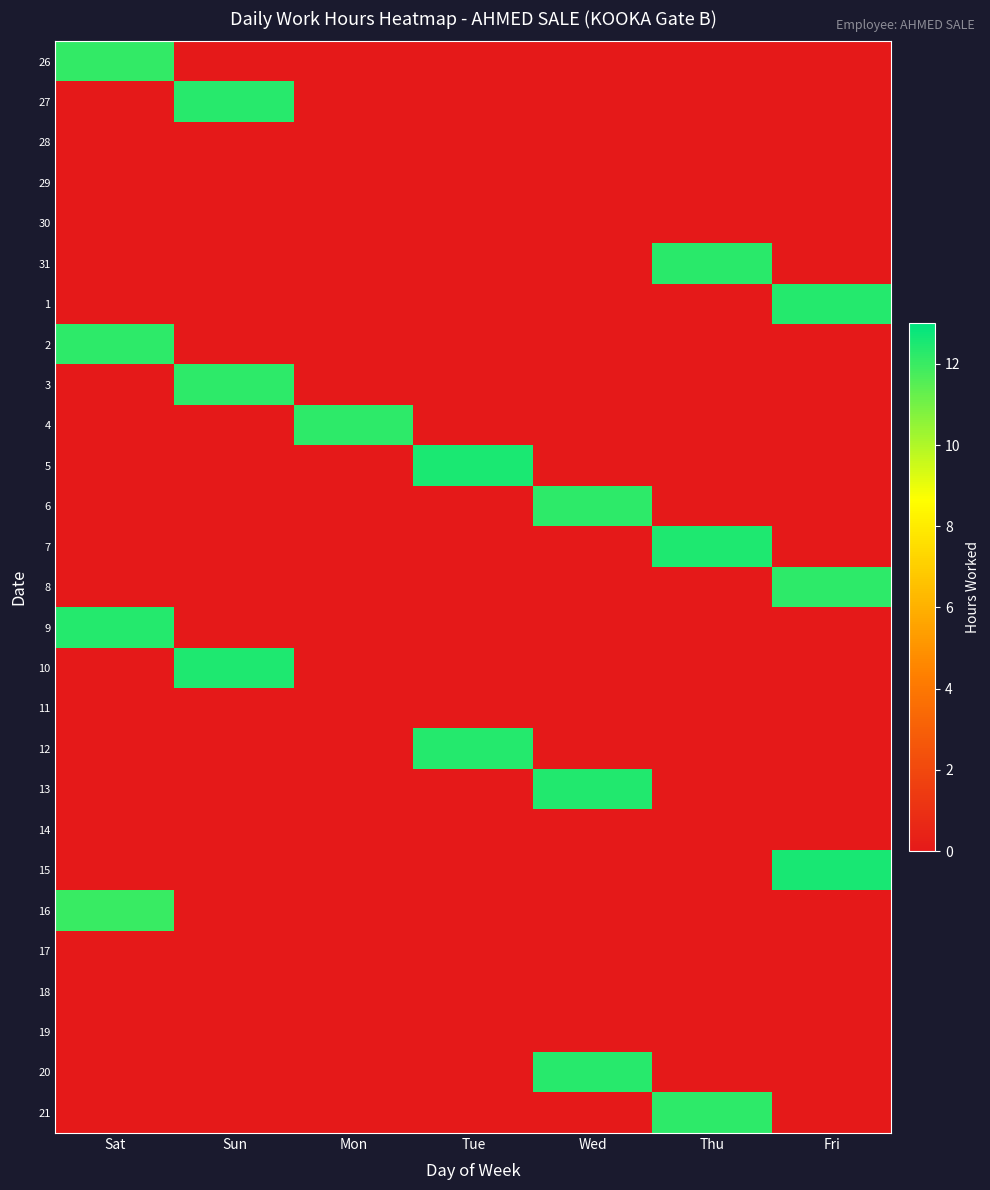

Which series has the largest total across all categories?

15